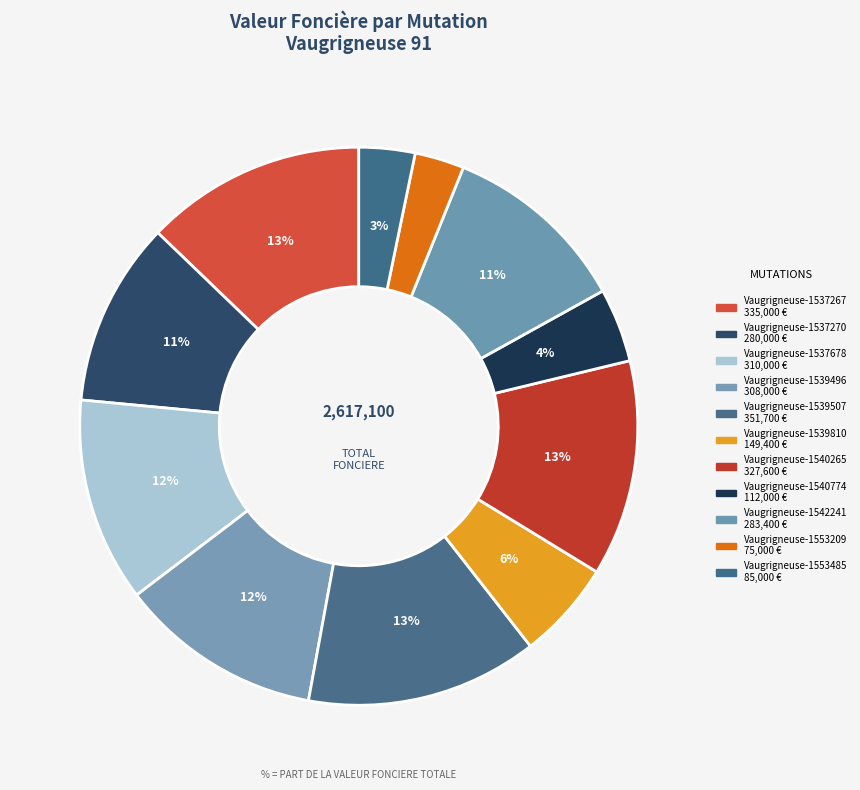

What is the change in value from Vaugrigneuse-1537678 to Vaugrigneuse-1553485?

-225000